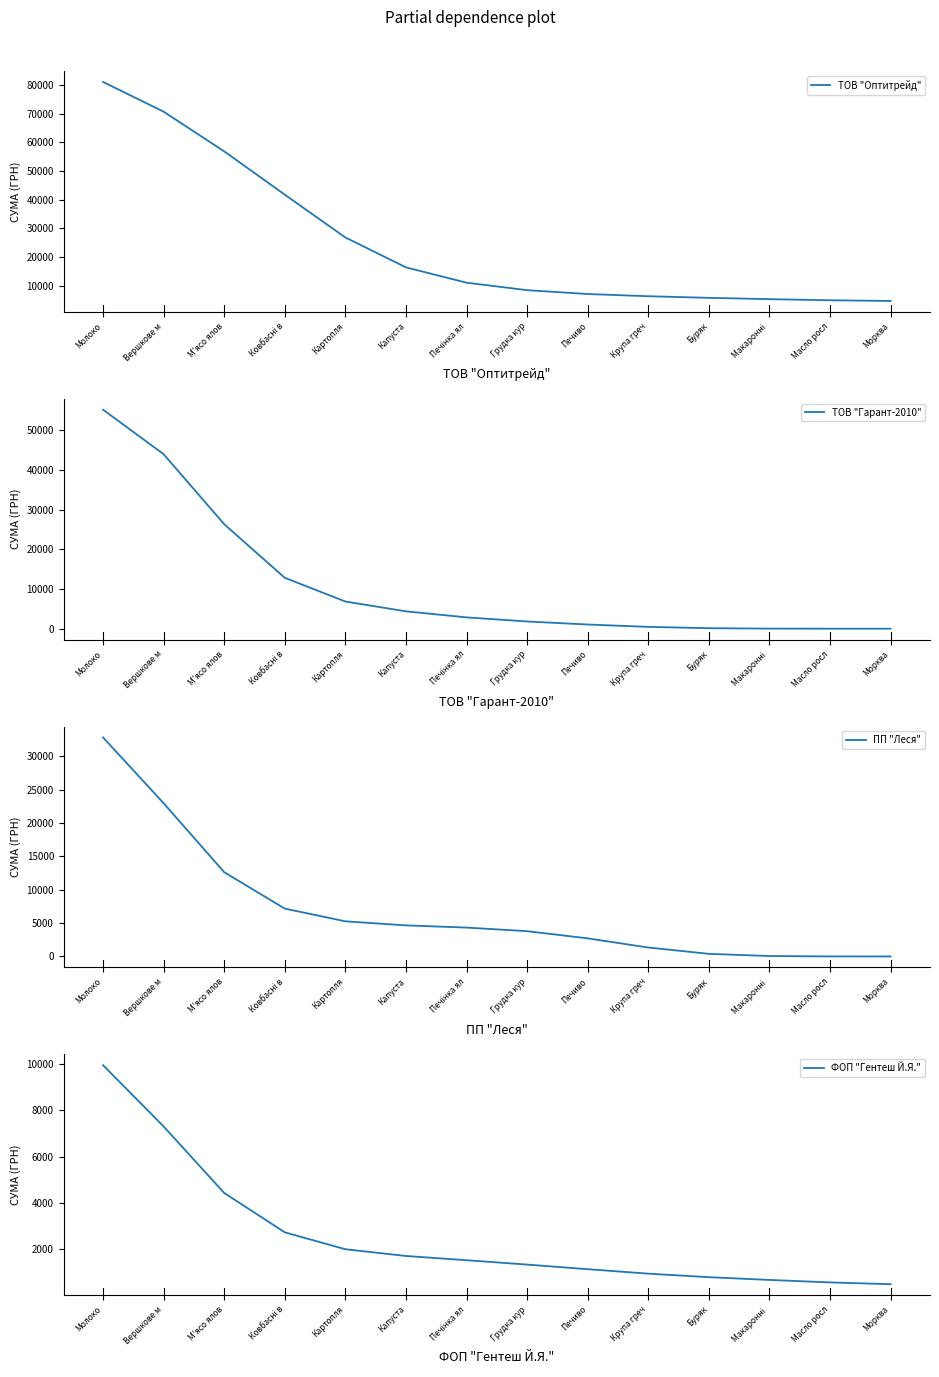

What is the label of the 2nd point from the right?

Масло росл